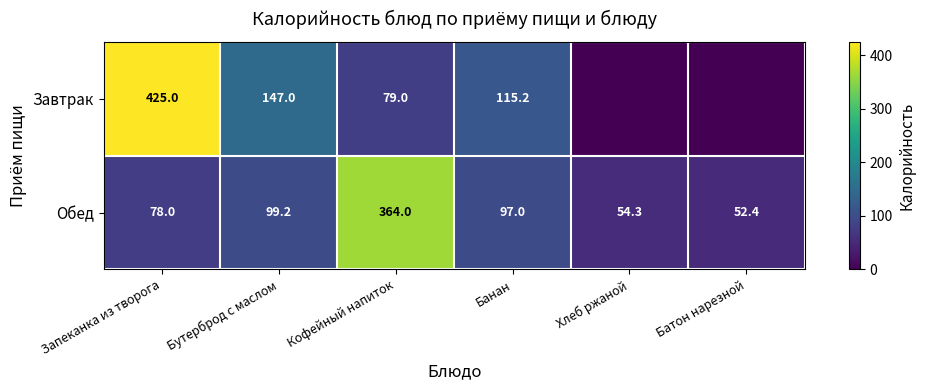

Is it true that Обед equals 52.4 at Батон нарезной?

True